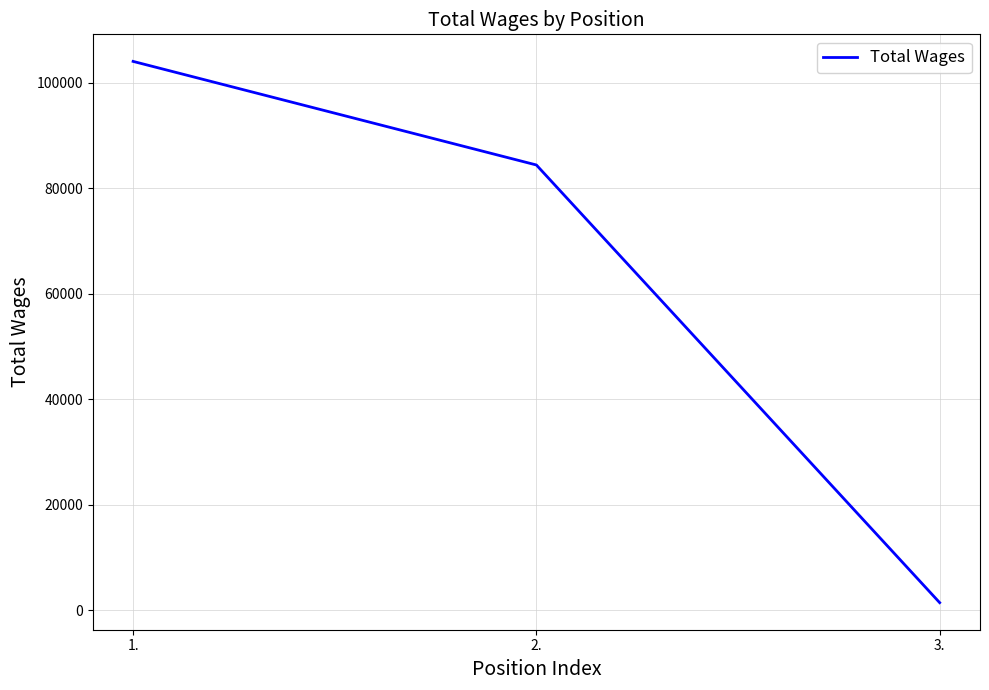

What is the difference between the second highest and minimum values?

82958